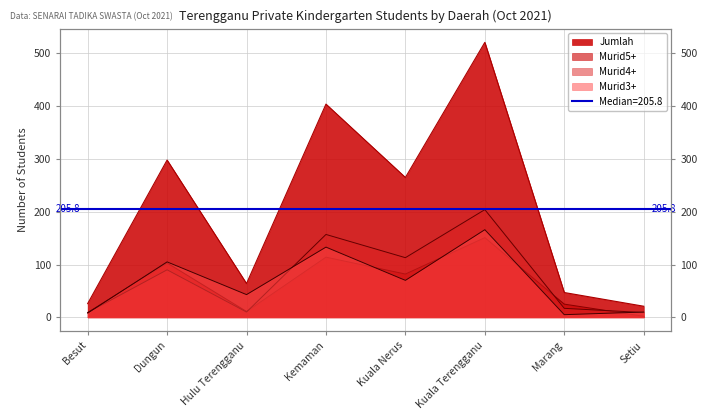

True or false: Jumlah and Murid3+ intersect in this chart.

False